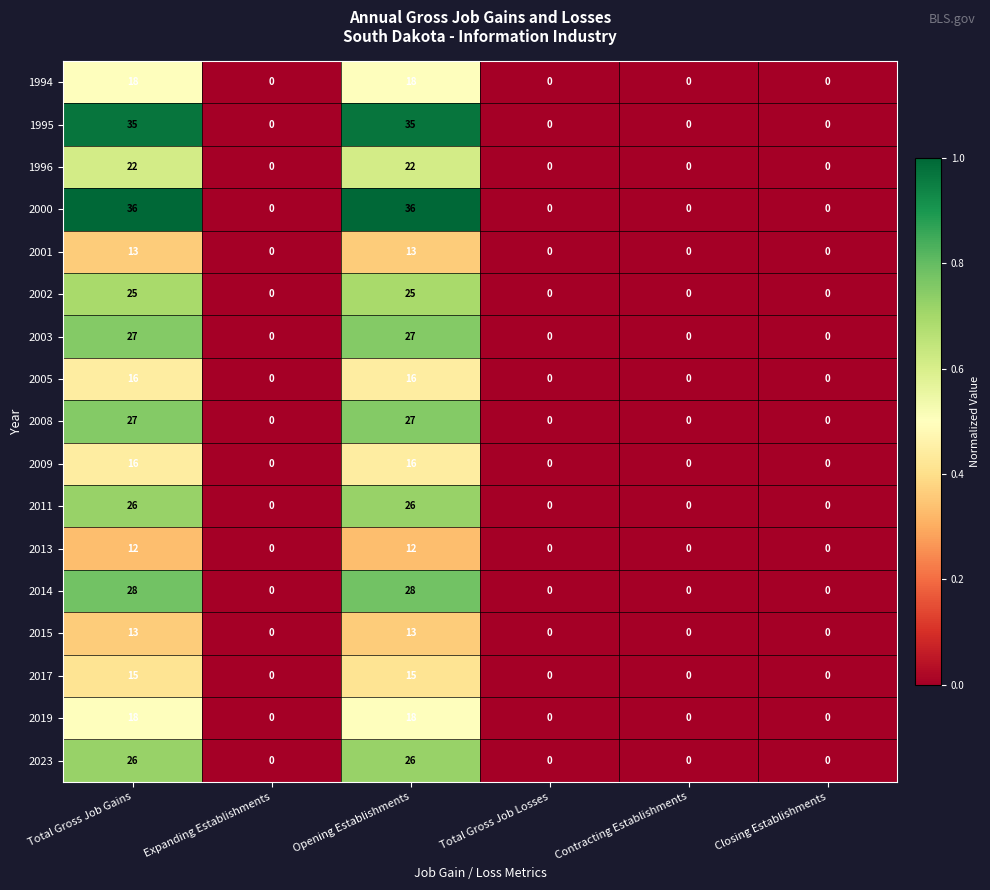

What is the spread (max minus min) of values at Opening Establishments?

24